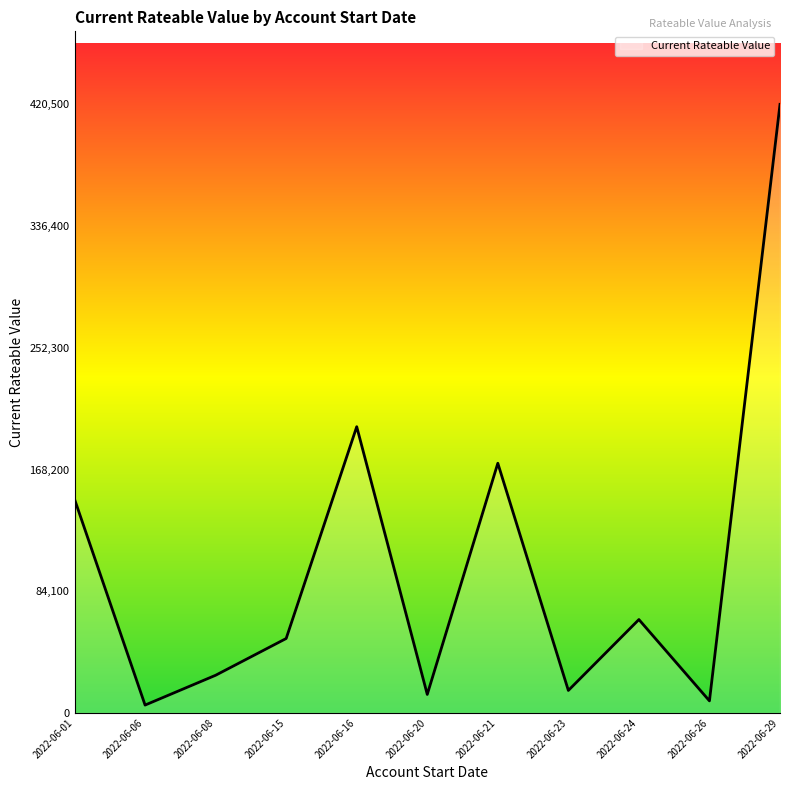

Does the chart have visible grid lines?

No